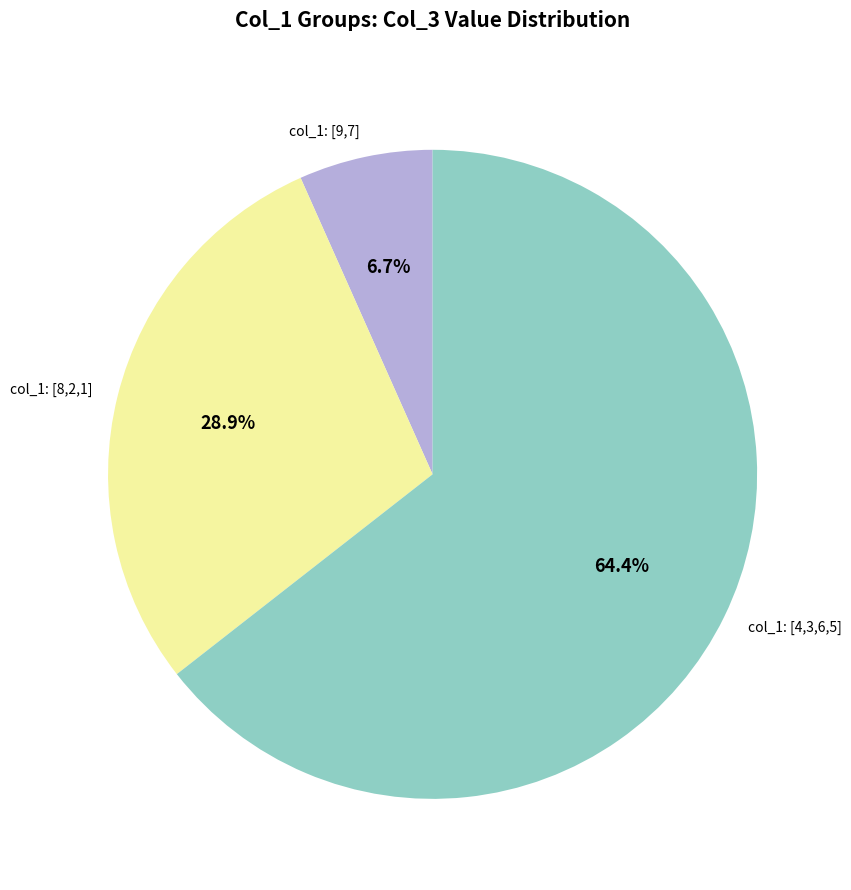

Which category has the biggest portion of the pie?

col_1: [4,3,6,5]